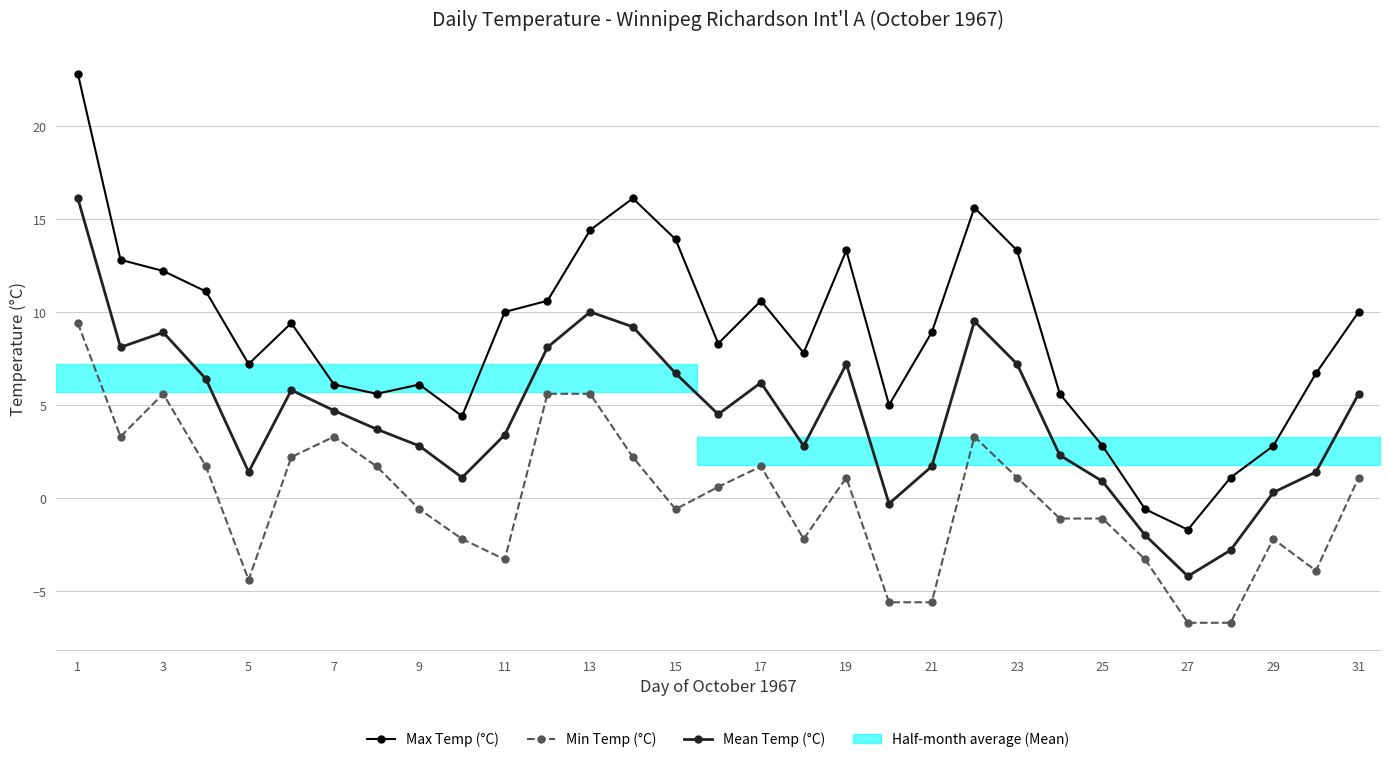

Count the number of categories in the chart.

31